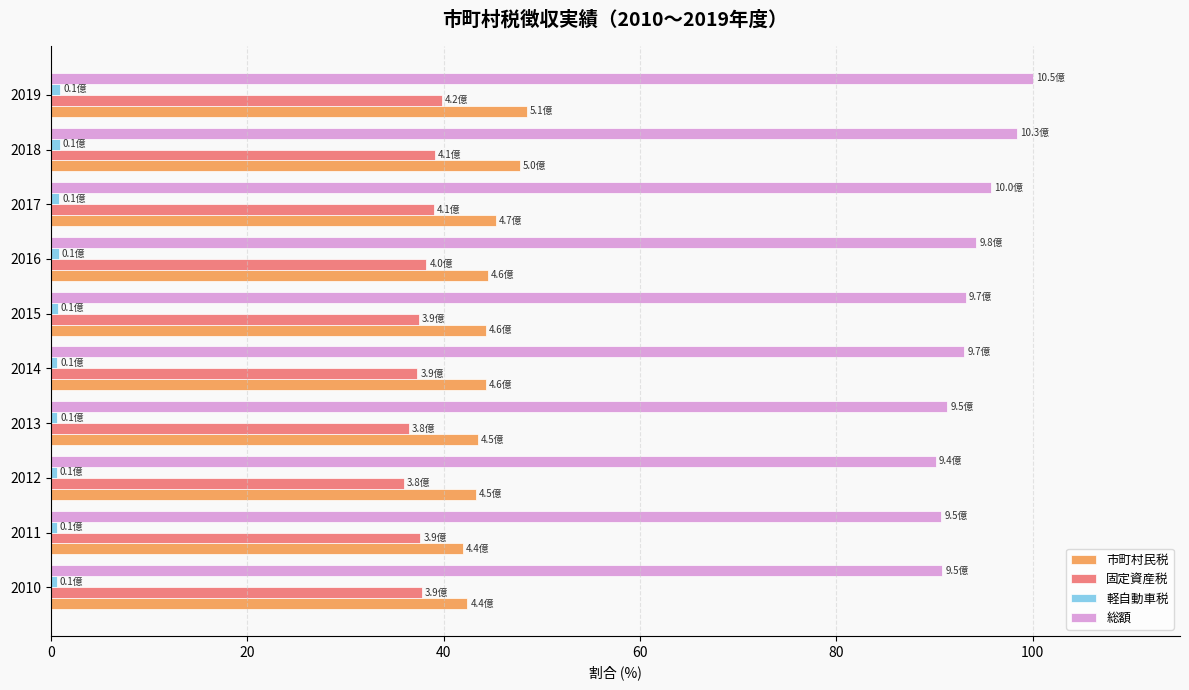

What is the difference between the second highest and second lowest values in the 市町村民税 series?

5.4